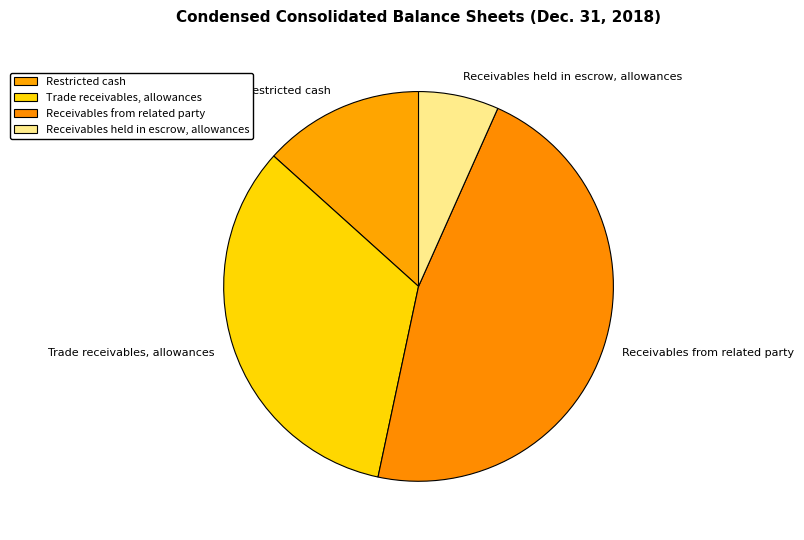

Between Receivables held in escrow, allowances and Receivables from related party, which is larger?

Receivables from related party